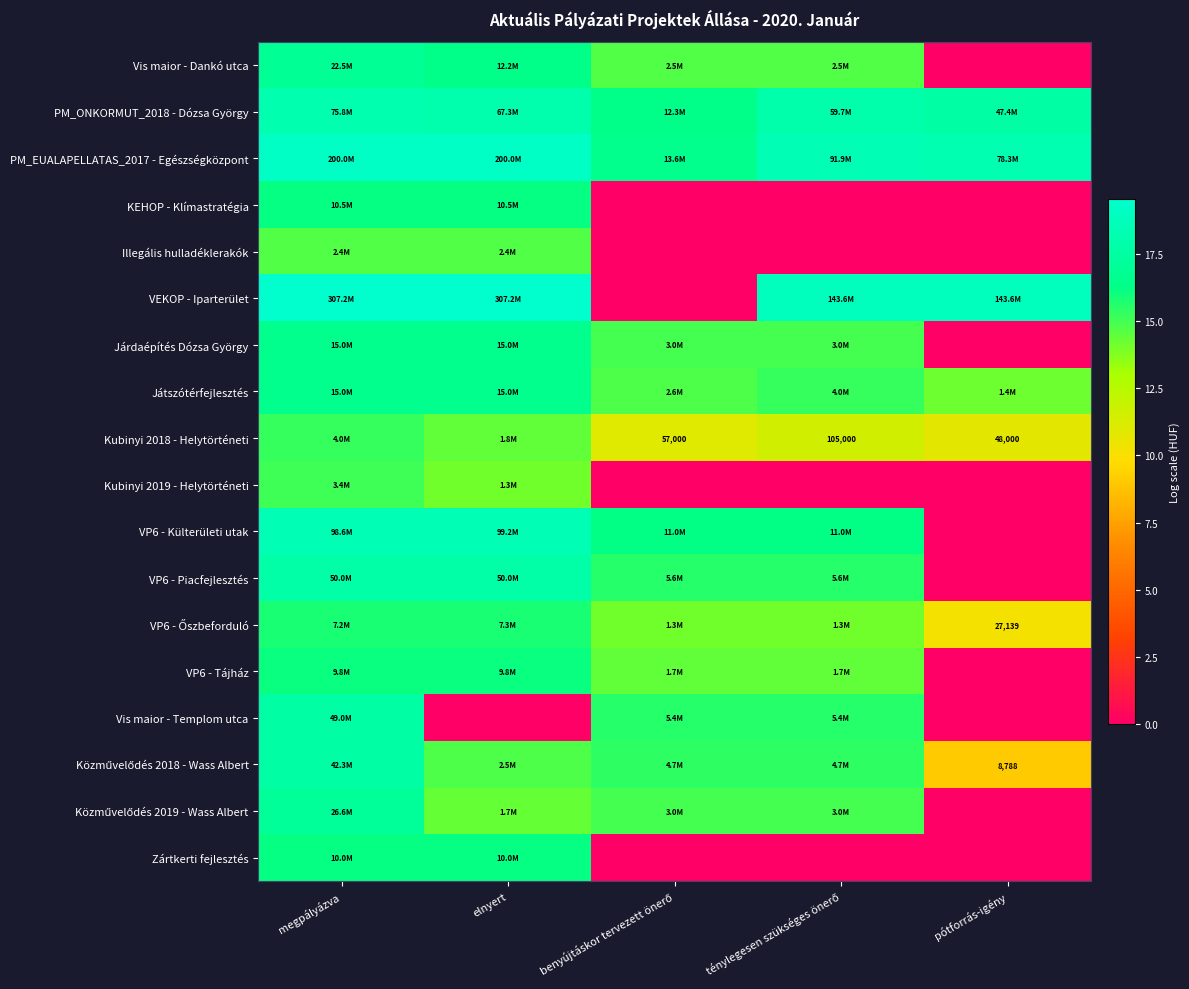

What is the difference between the maximum and minimum values in the VP6 - Őszbeforduló series?

5.6